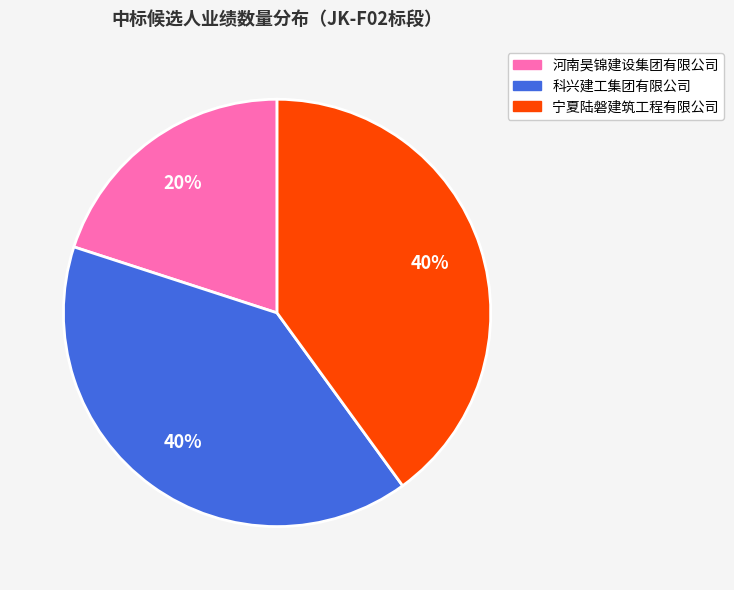

To the nearest percent, what is the average slice percentage?

33%